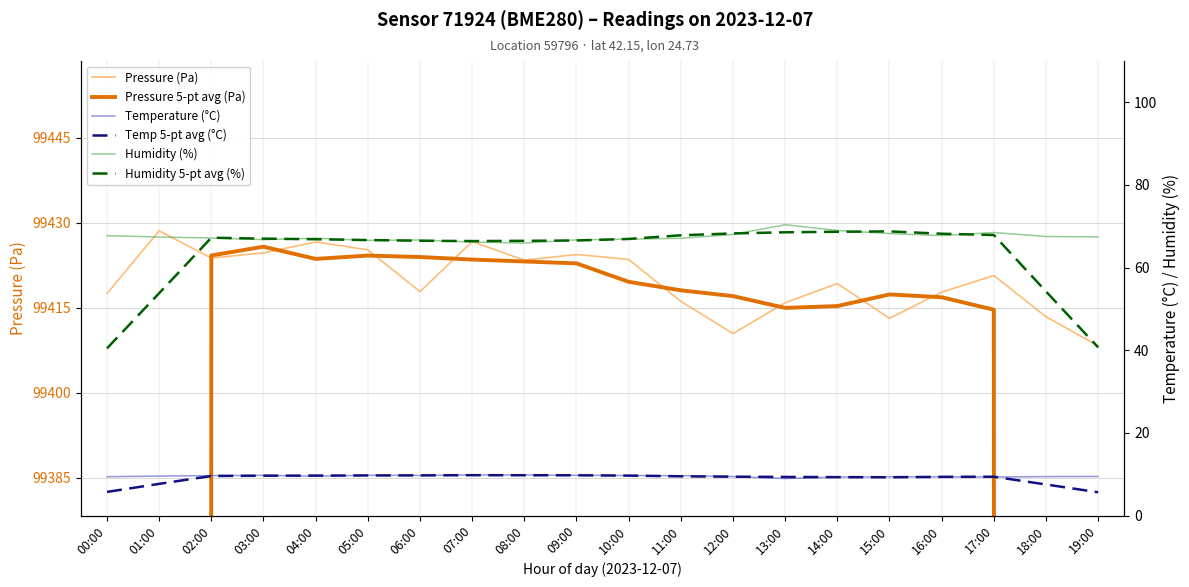

Rank the series at 04:00 from lowest to highest value.

Temperature (°C), Temp 5-pt avg (°C), Humidity 5-pt avg (%), Humidity (%), Pressure 5-pt avg (Pa), Pressure (Pa)